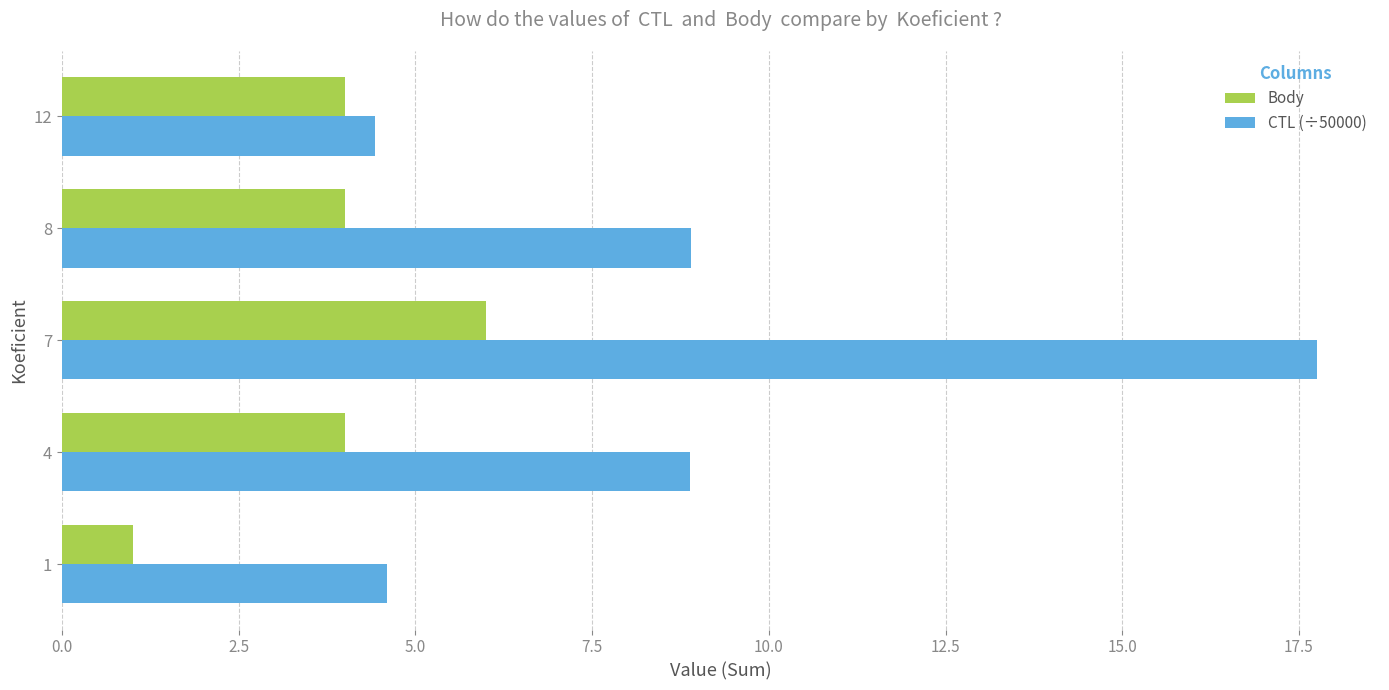

How many Body values are between 4 and 5?

3